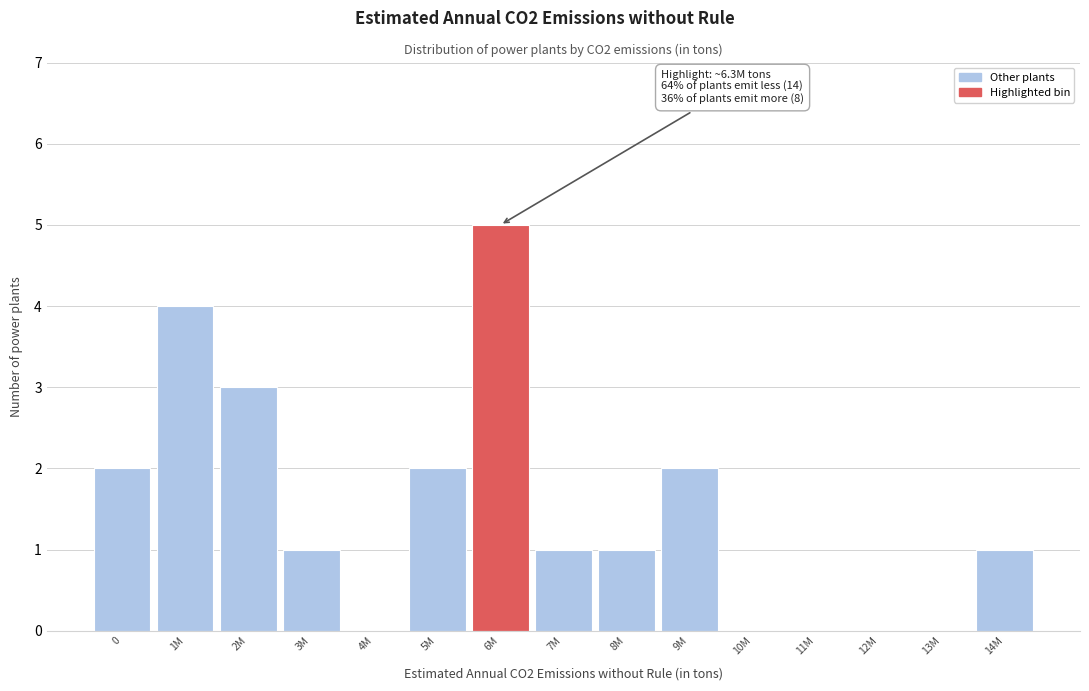

Reading left to right, extract all data points from this chart.

0=2	1M=4	2M=3	3M=1	4M=0	5M=2	6M=5	7M=1	8M=1	9M=2	10M=0	11M=0	12M=0	13M=0	14M=1